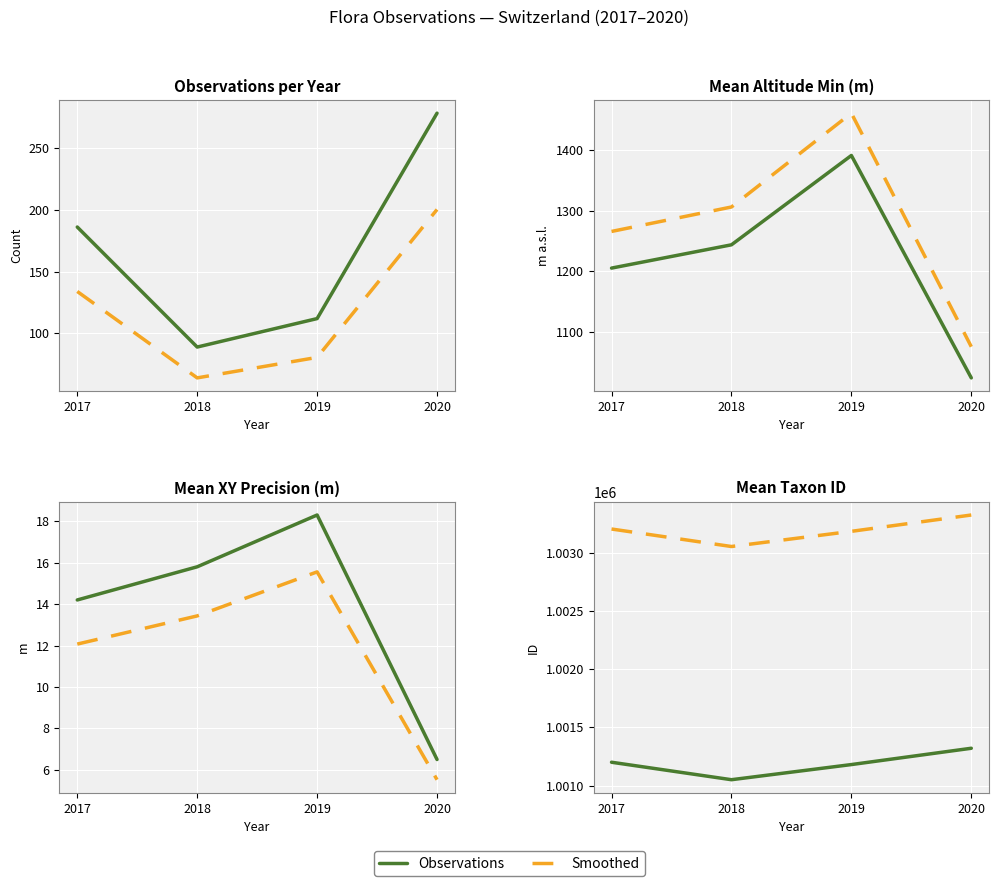

How many interior local valleys does the Observations series have?

1